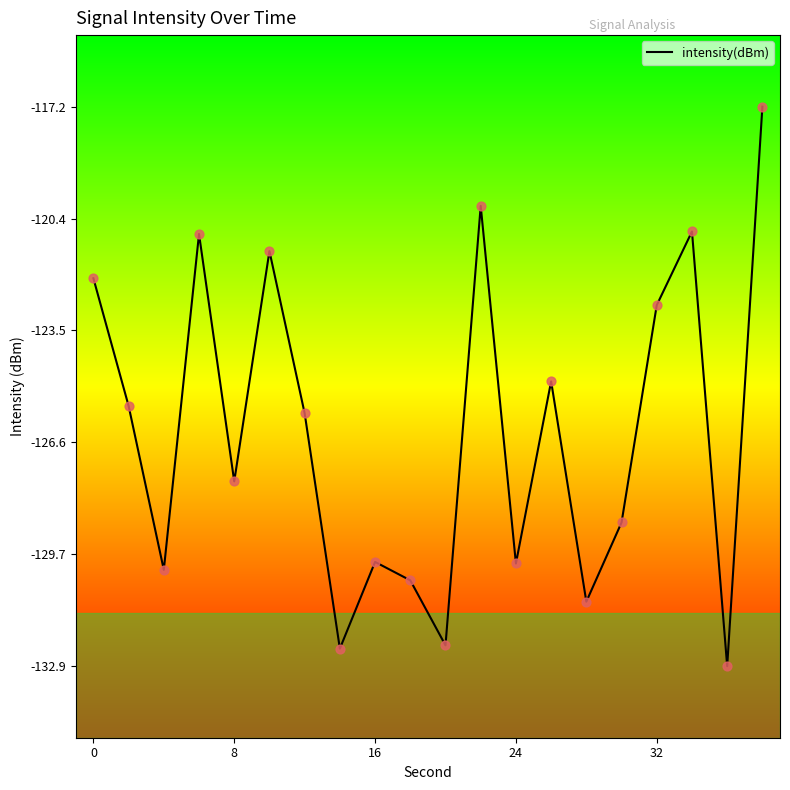

What is the greatest value displayed?

-117.2